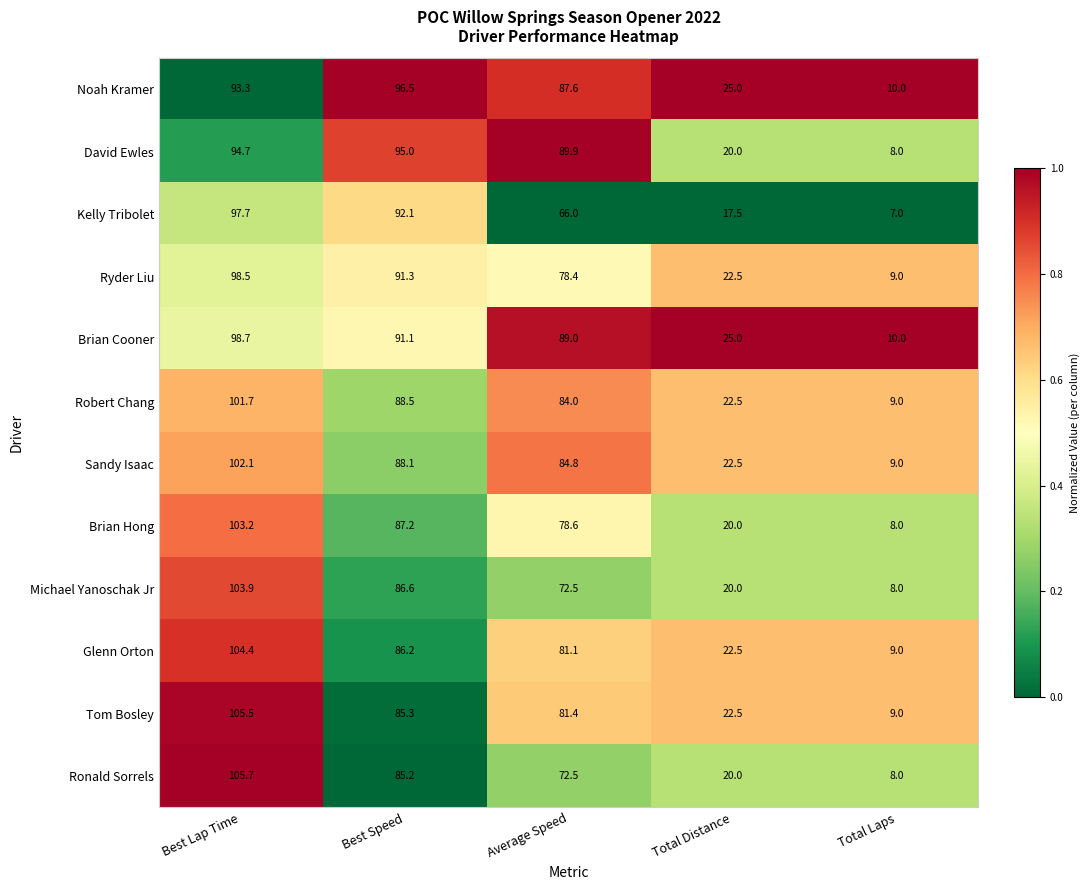

At which category does the chart reach its minimum across all series?

Total Laps